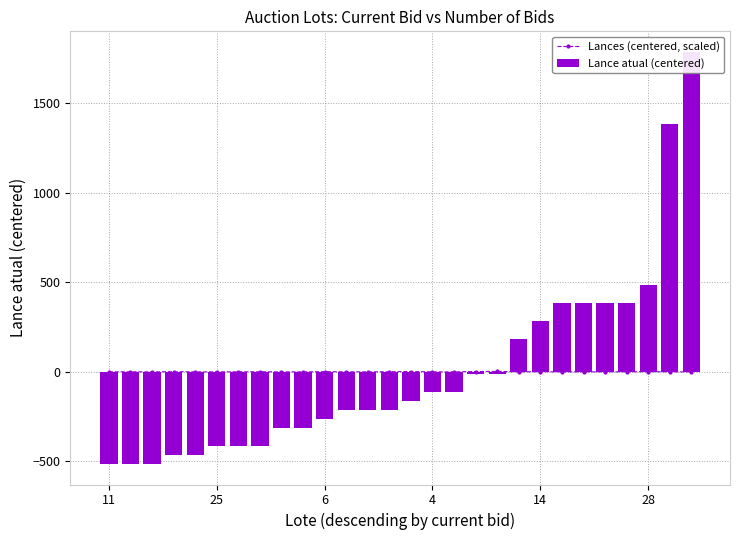

Reading right to left, list all the values displayed in this chart.

Lances (centered, scaled): -0.5	-0.5	0.5	0.0	-0.5	-0.5	-0.5	0.5	-0.5	2.0	1.5	-0.5	-0.5	1.5	0.0	-0.5	0.0	0.5	-0.5	-0.5	0.0	0.0	-0.5	-0.5	0.5	-0.5	0.0	-0.5
Lance atual (centered): 1785.7	1385.7	485.7	385.7	385.7	385.7	385.7	285.7	185.7	-14.3	-14.3	-114.3	-114.3	-164.3	-214.3	-214.3	-214.3	-264.3	-314.3	-314.3	-414.3	-414.3	-414.3	-464.3	-464.3	-514.3	-514.3	-514.3